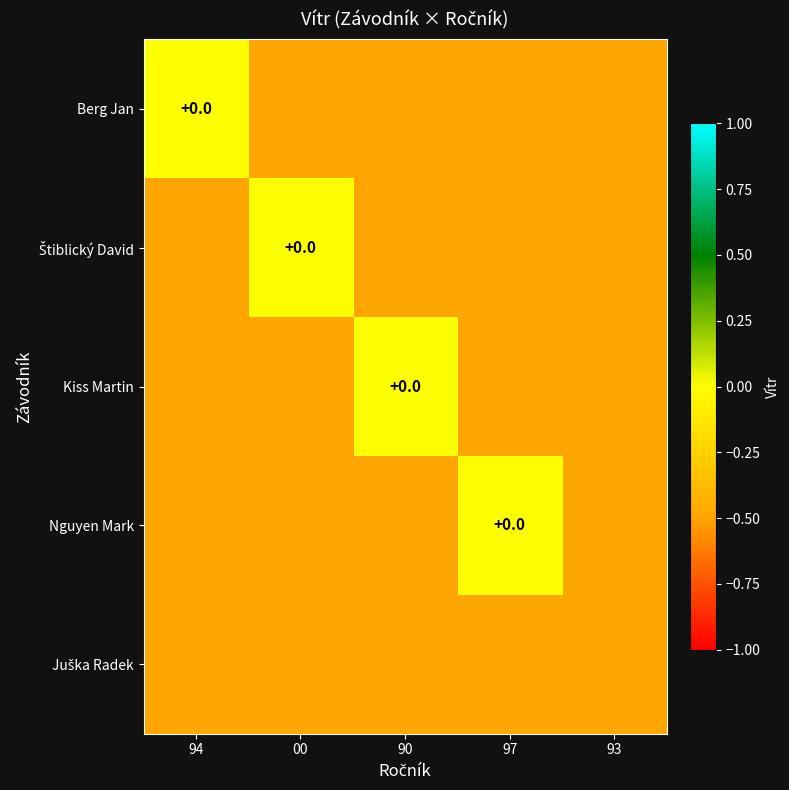

Which series has the largest range (max minus min)?

Berg Jan